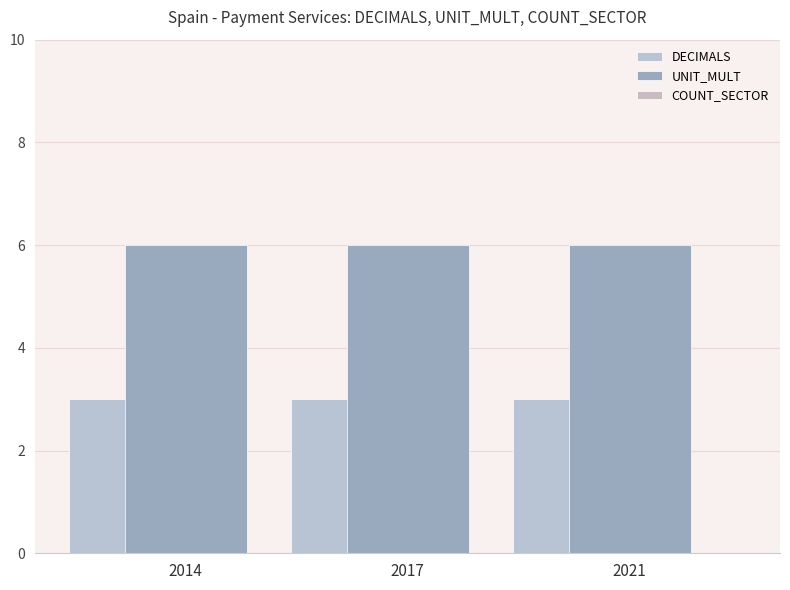

What is the minimum value for DECIMALS?

3